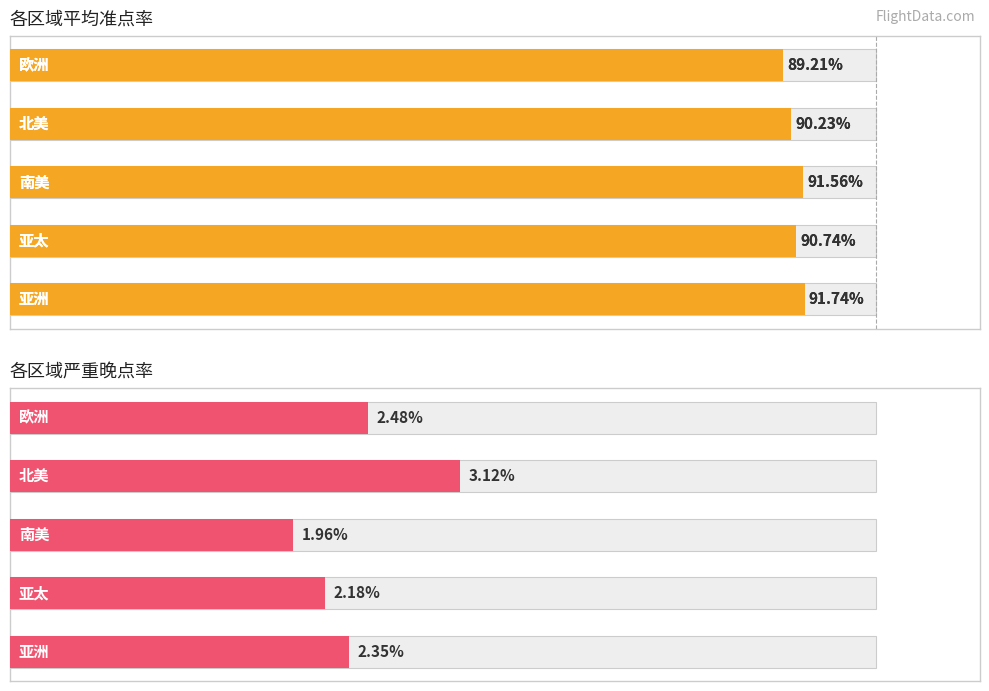

Count the number of categories in the chart.

5